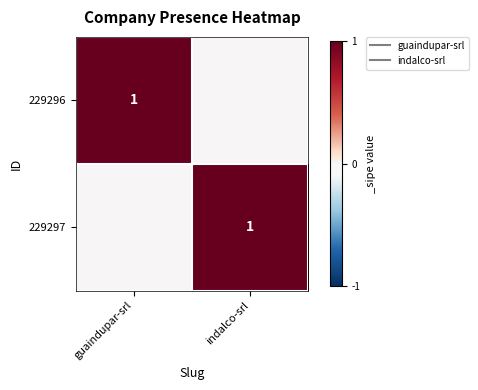

What is the maximum value for 229297?

1